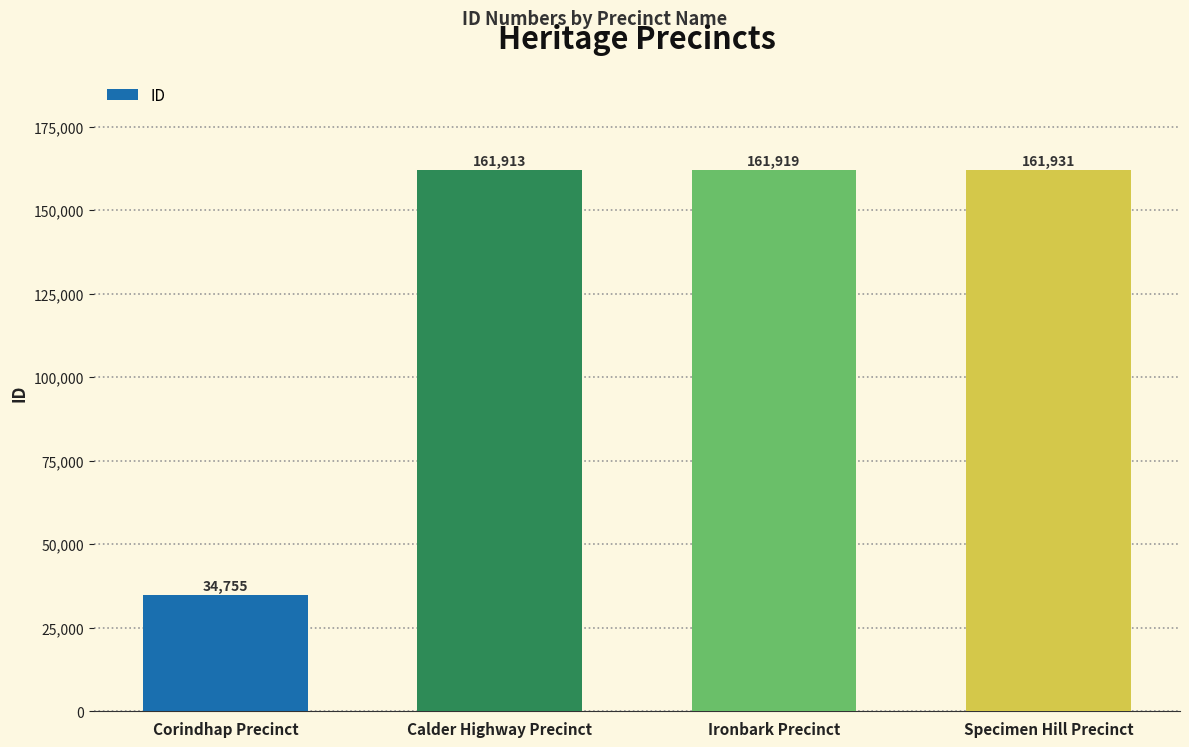

List the labels in order of value, largest first.

Specimen Hill Precinct, Ironbark Precinct, Calder Highway Precinct, Corindhap Precinct